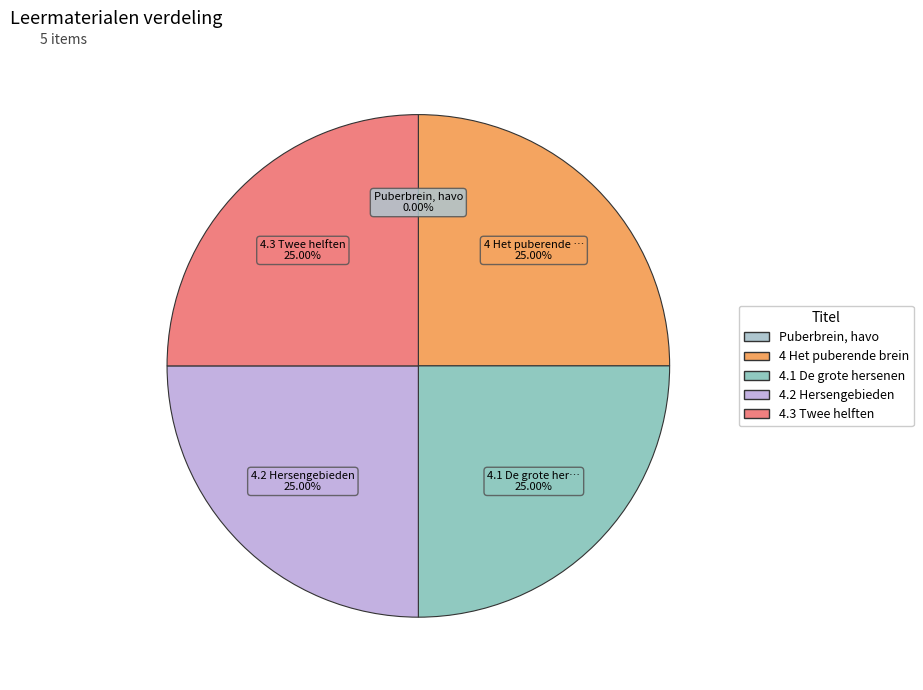

To the nearest percent, what is the combined percentage of 4 Het puberende brein and 4.1 De grote hersenen?

50%